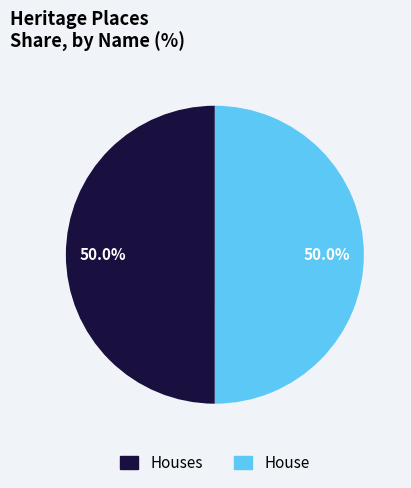

How many segments does this pie chart have?

2